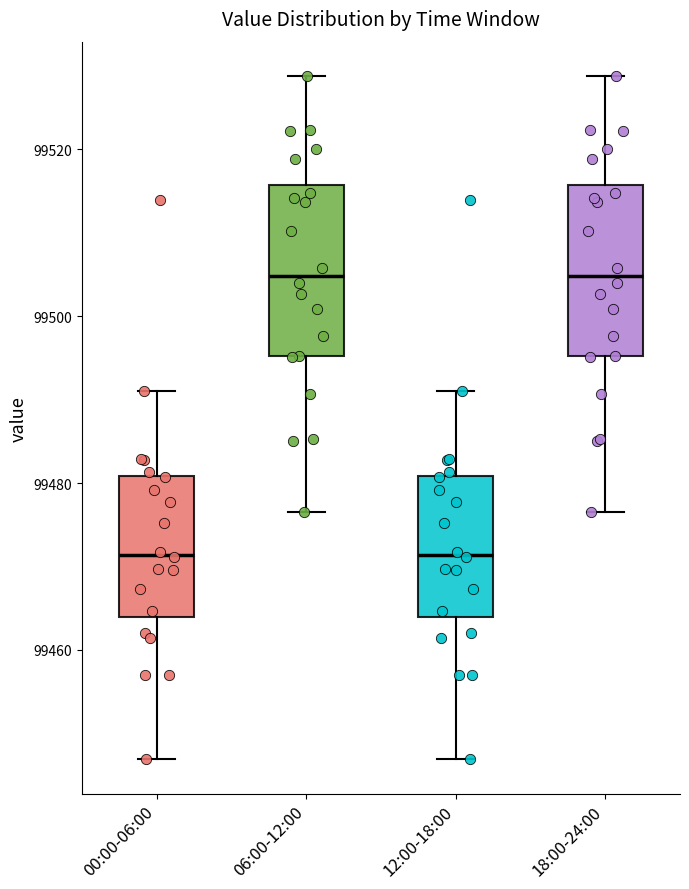

Reading left to right, read every box against the y-axis: the position of its median line, the range the box covers, and the ends of its whiskers. The values are not printed on the chart, so give them approximately, as read against the axis.

00:00-06:00: median 99472, box 99464 to 99480, whiskers 99446 to 99492
06:00-12:00: median 99504, box 99496 to 99516, whiskers 99476 to 99528
12:00-18:00: median 99472, box 99464 to 99480, whiskers 99446 to 99492
18:00-24:00: median 99504, box 99496 to 99516, whiskers 99476 to 99528